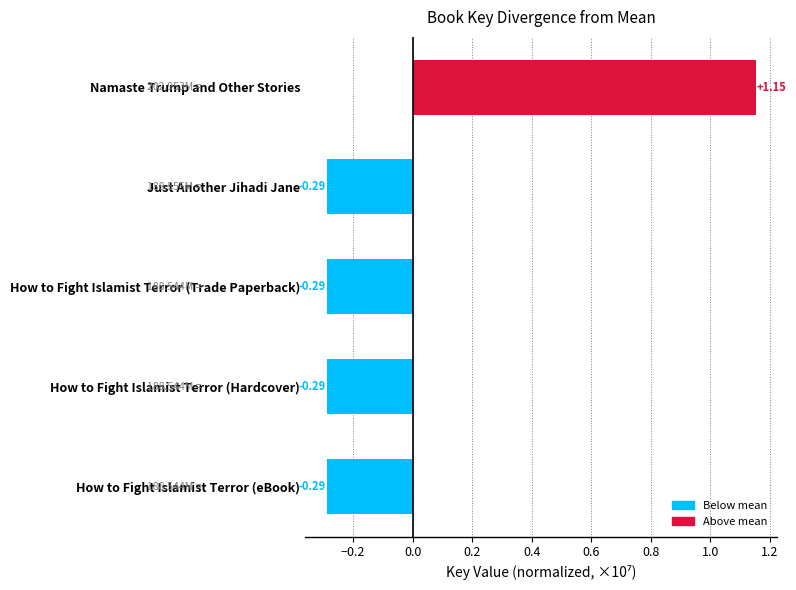

What is the label of the 4th bar from the top?

How to Fight Islamist Terror (Hardcover)